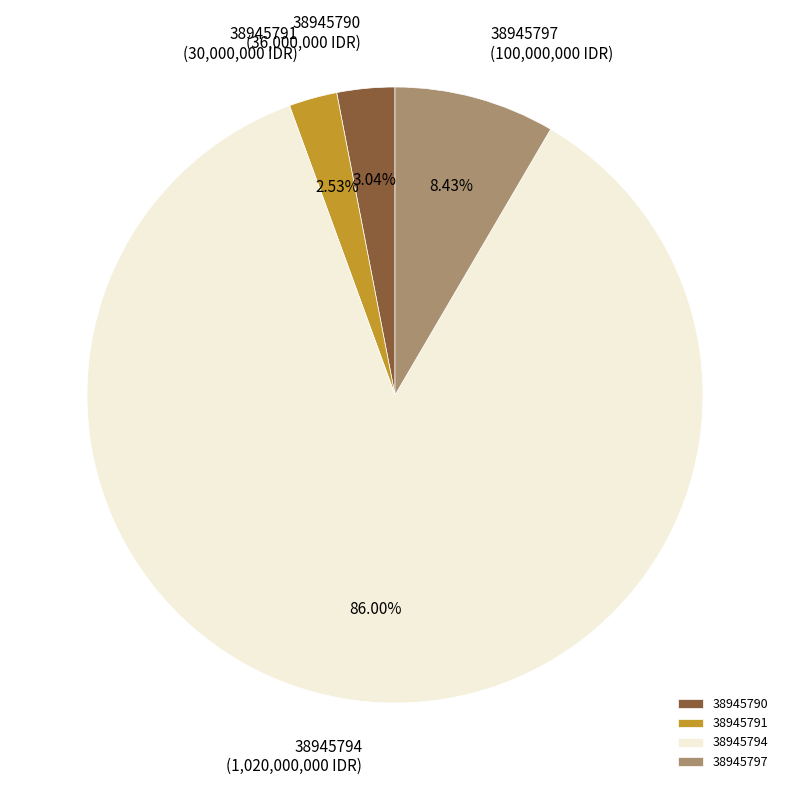

To the nearest percent, what is the difference between the largest and smallest slice percentages?

83%